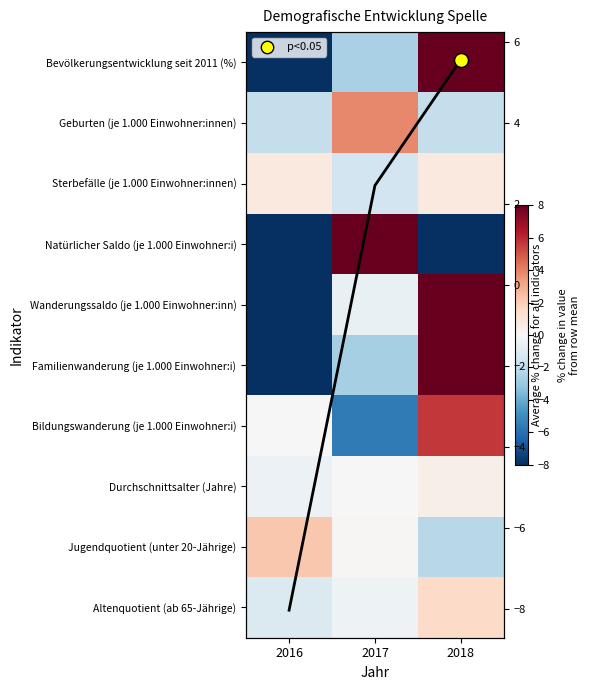

Between 2018 and 2016, which is larger?

2018